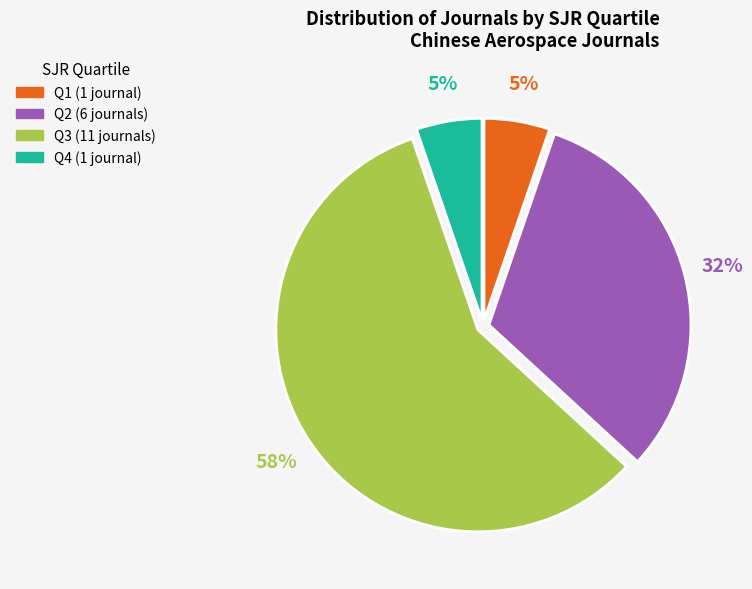

Which has a higher value, Q1 or Q3?

Q3